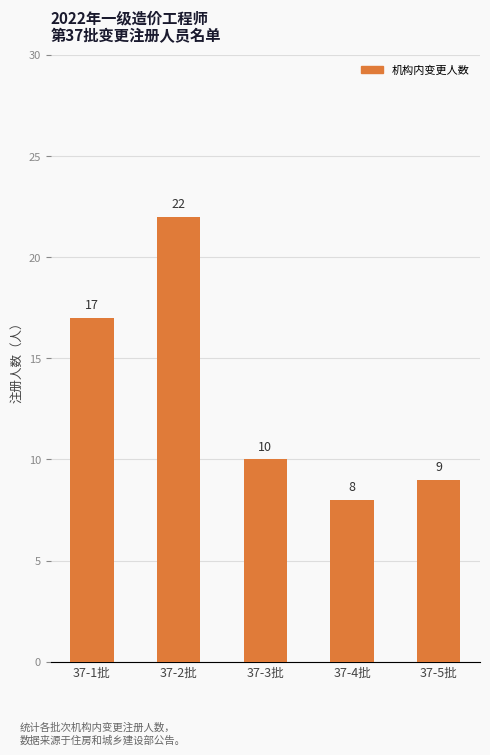

List the labels in order of value, largest first.

37-2批, 37-1批, 37-3批, 37-5批, 37-4批